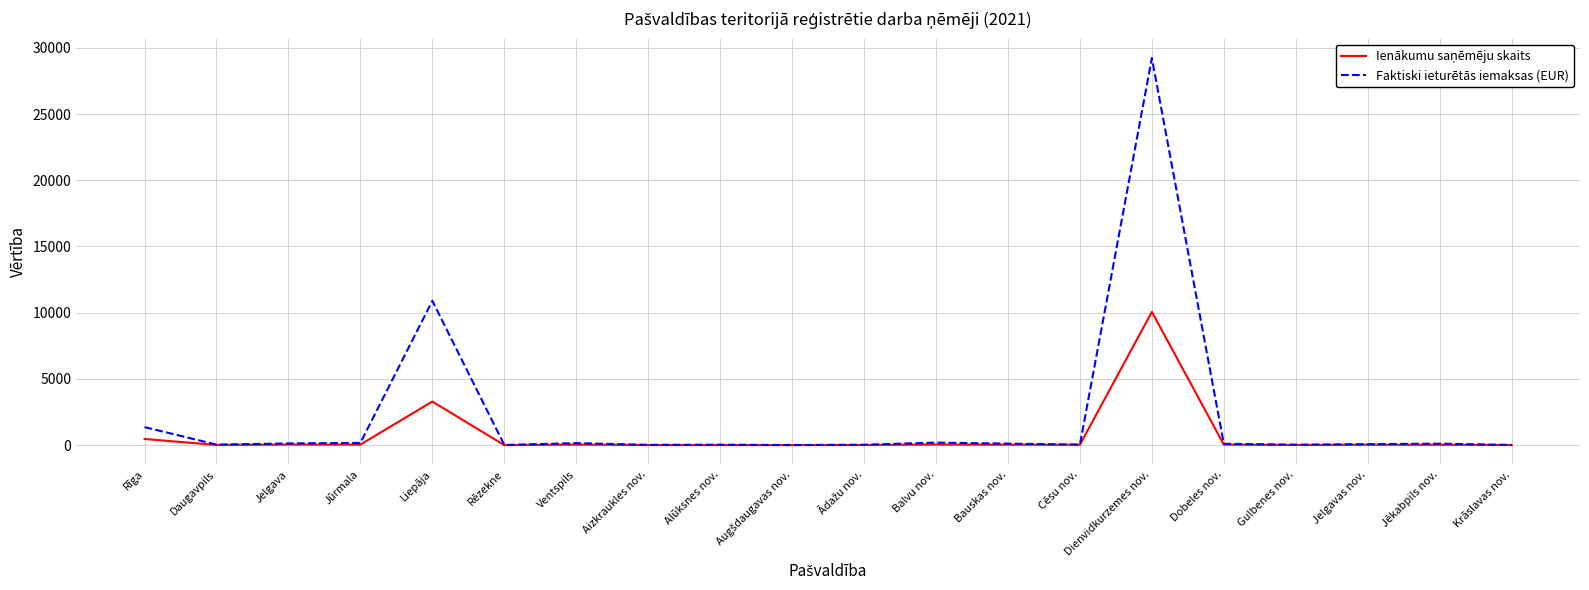

What is the minimum value shown in the chart?

7.0